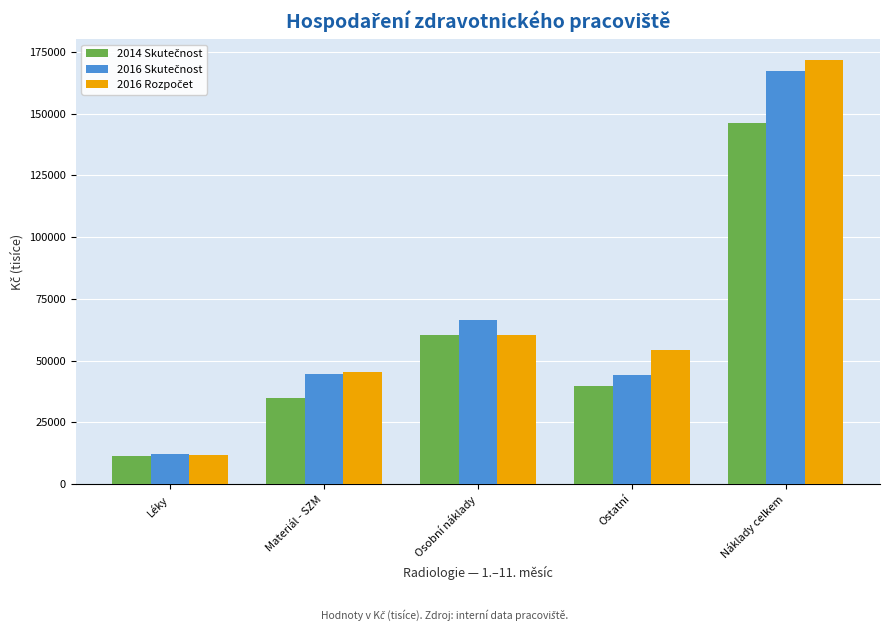

At how many categories does at least one series exceed 51341?

3